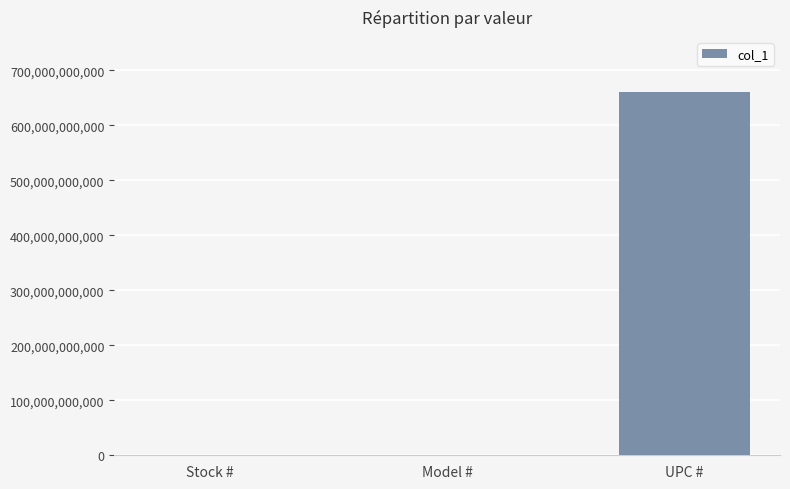

What is the maximum value shown in the chart?

661165812404